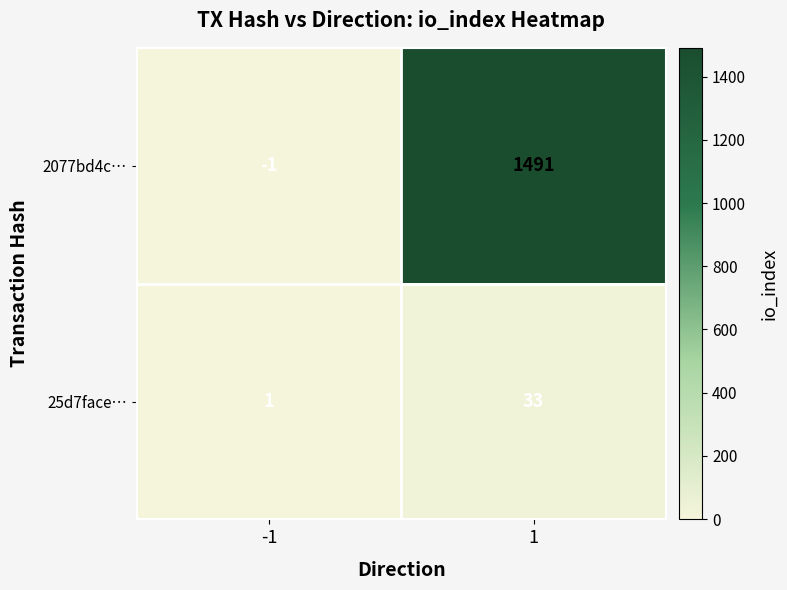

What is the sum of the 2077bd4c… values at -1 and 1?

1490